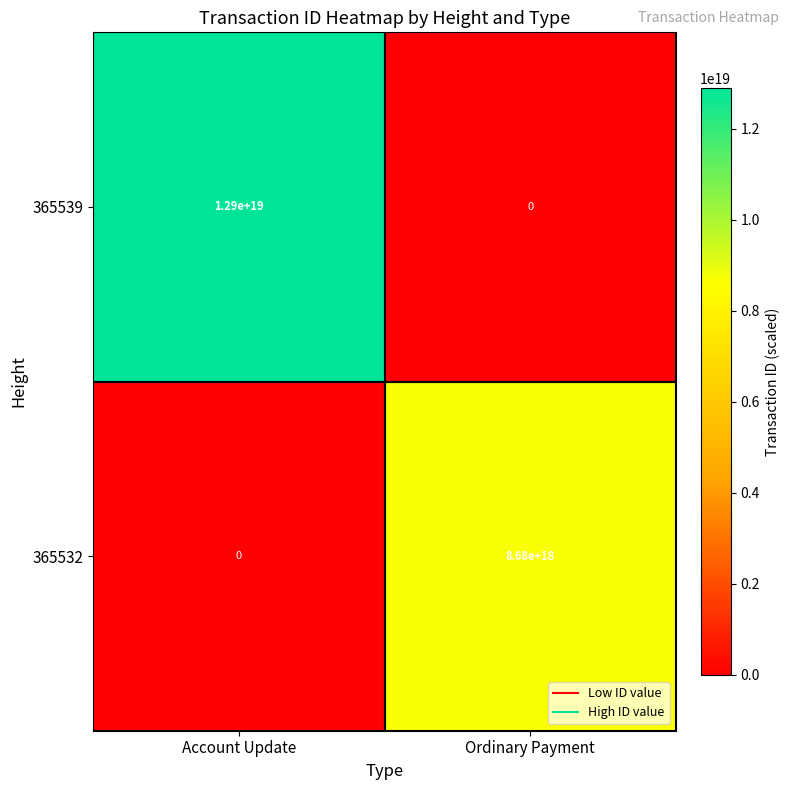

How many distinct data groups are displayed?

2